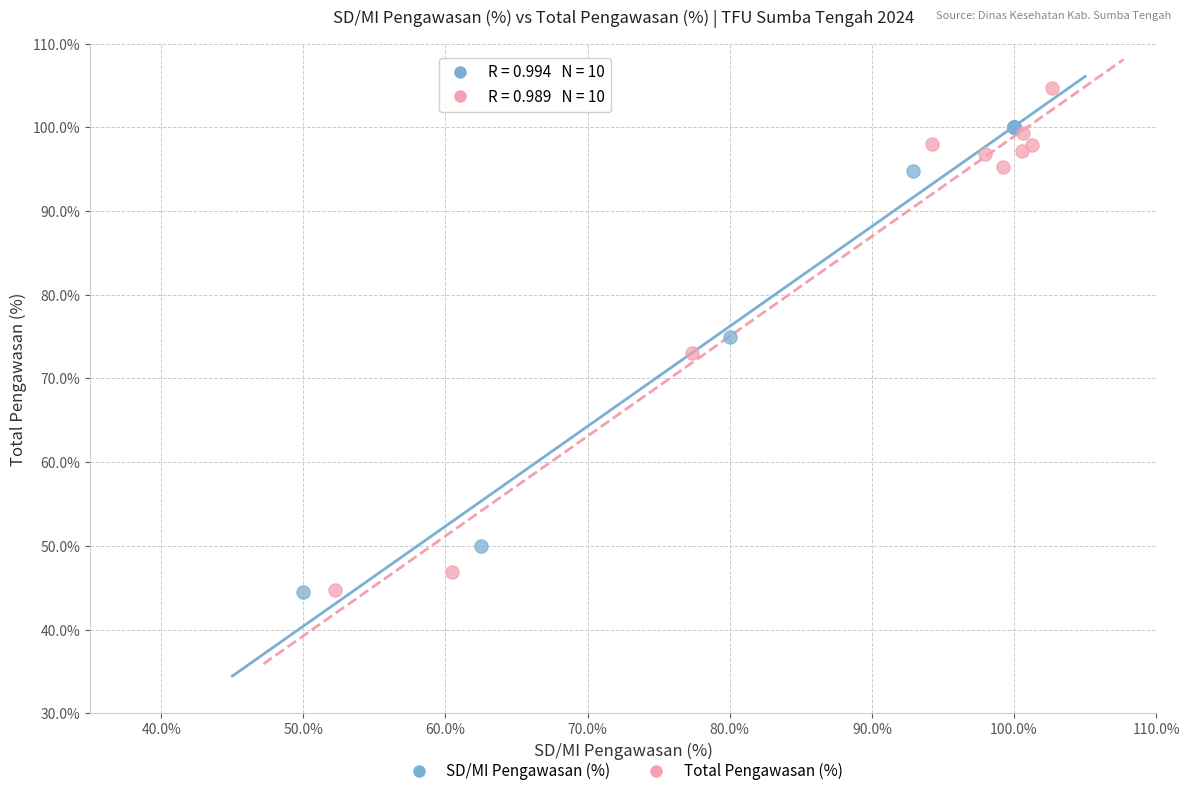

Which series has the largest Y range (max minus min)?

Total Pengawasan (%)